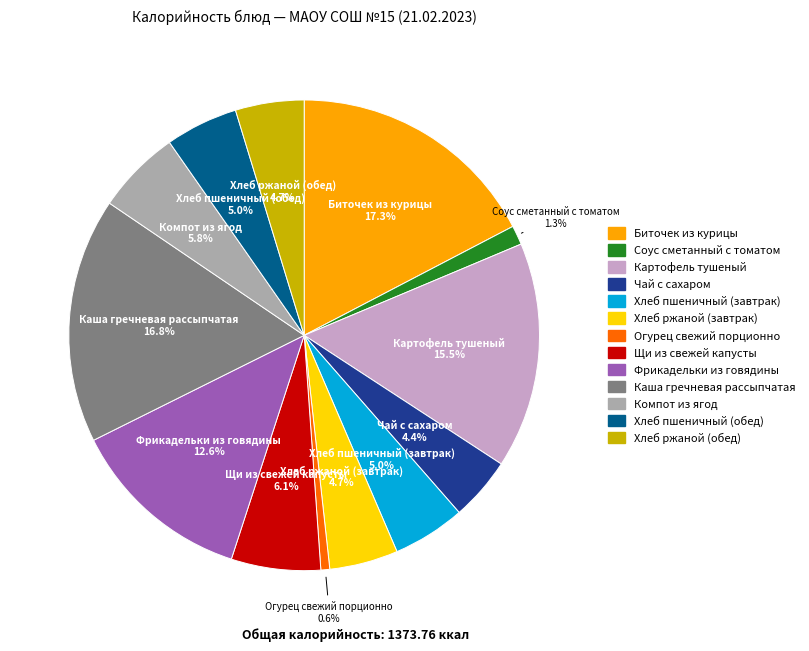

Is it true that Каша гречневая рассыпчатая is 17% of the pie?

True